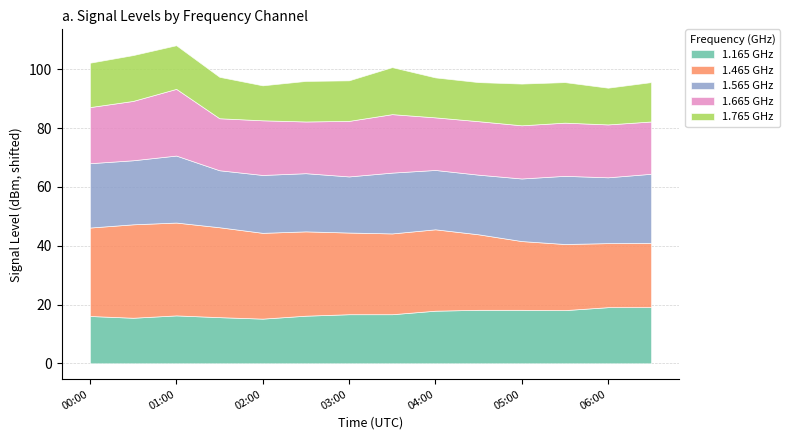

What is the maximum value for 1.165 GHz?

19.1